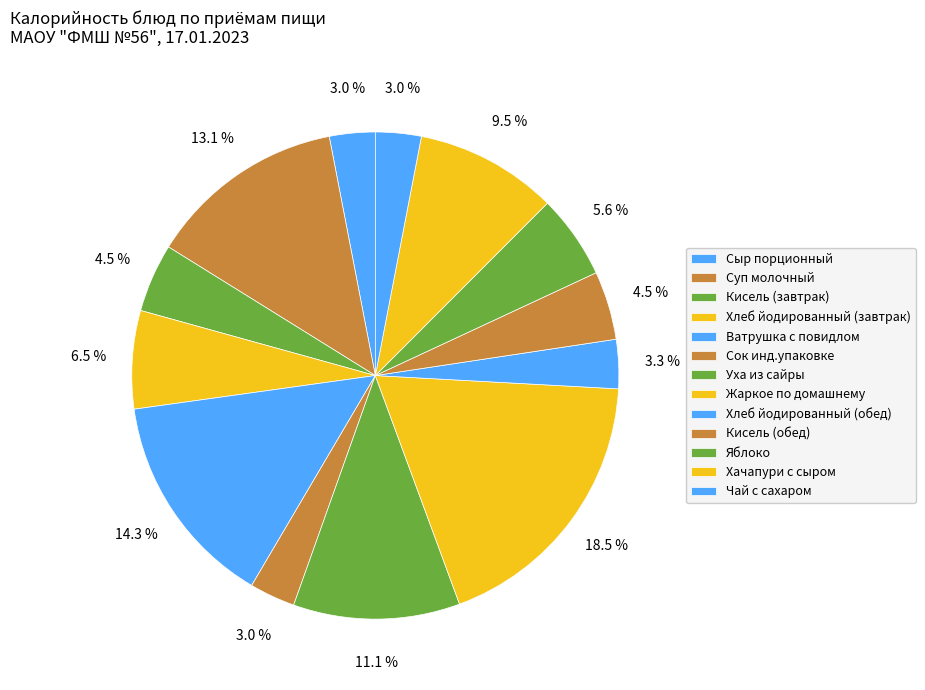

Between Сок инд.упаковке and Суп молочный, which is larger?

Суп молочный